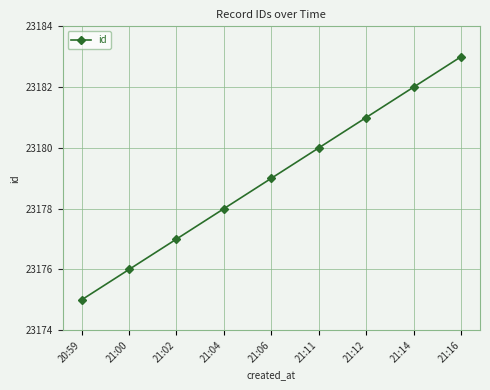

How many lines are shown in the chart?

1